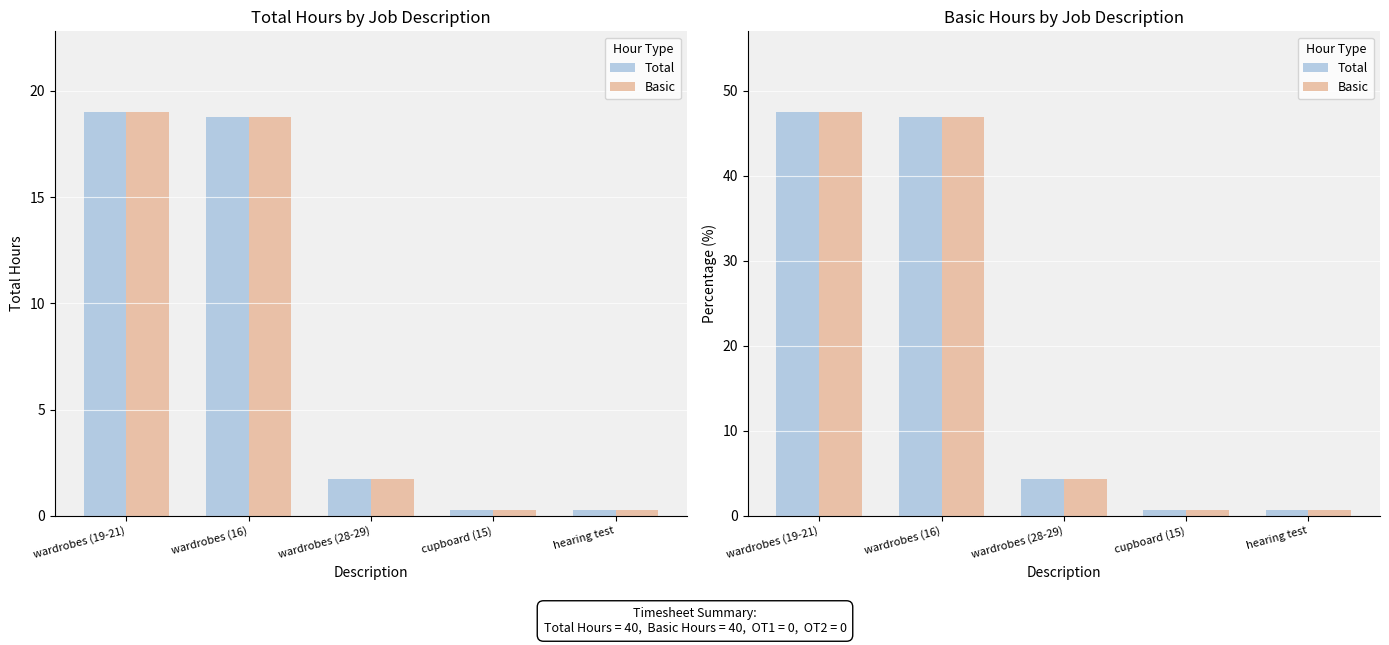

At which label is Basic closest to 24?

wardrobes (28-29)